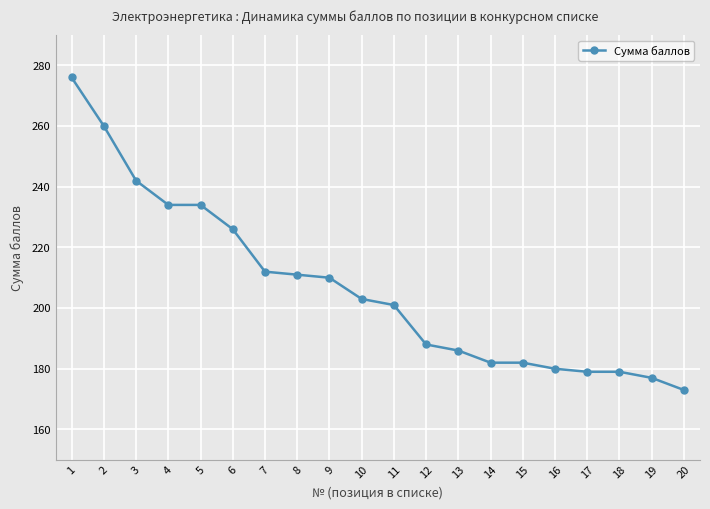

Reading right to left, what are all the values shown in this chart?

173	177	179	179	180	182	182	186	188	201	203	210	211	212	226	234	234	242	260	276